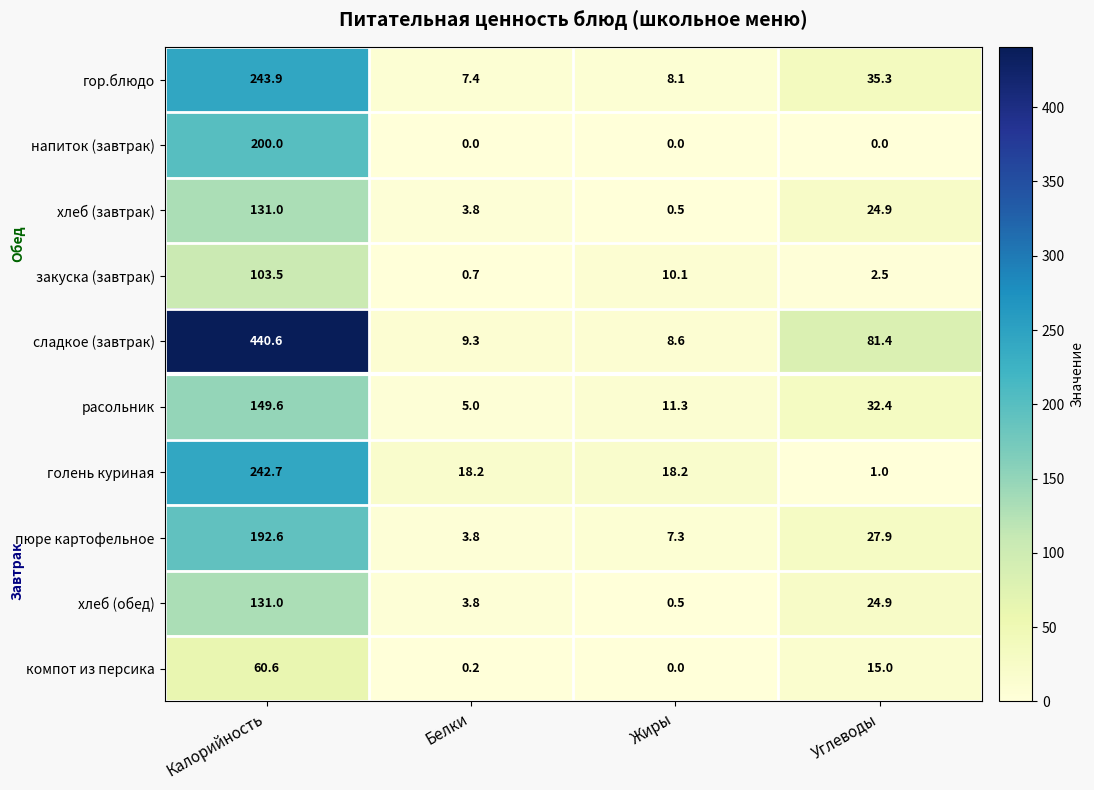

How many data points does each series have?

4